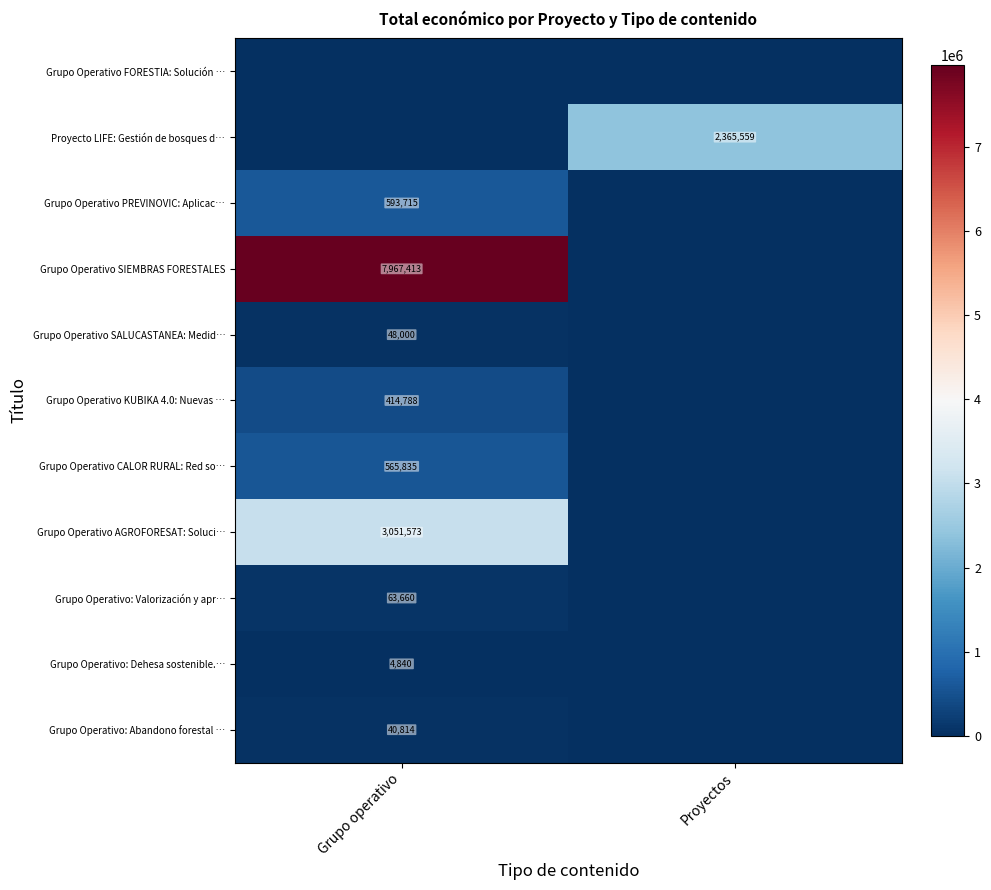

Is the value of Proyecto LIFE: Gestión de bosques d… at Proyectos greater than the value of Grupo Operativo: Abandono forestal … at Grupo operativo?

Yes